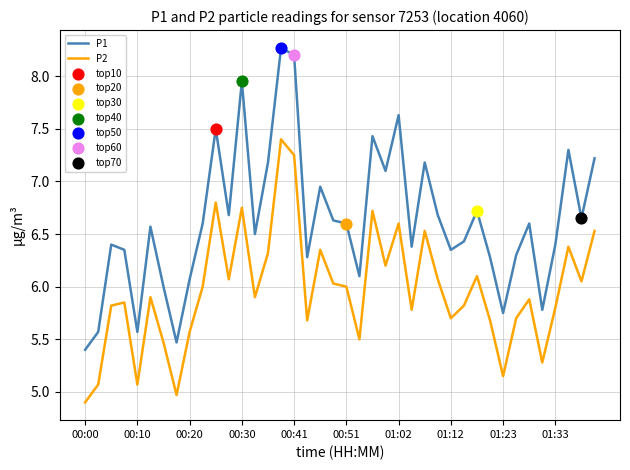

At how many categories does at least one series exceed 5?

40